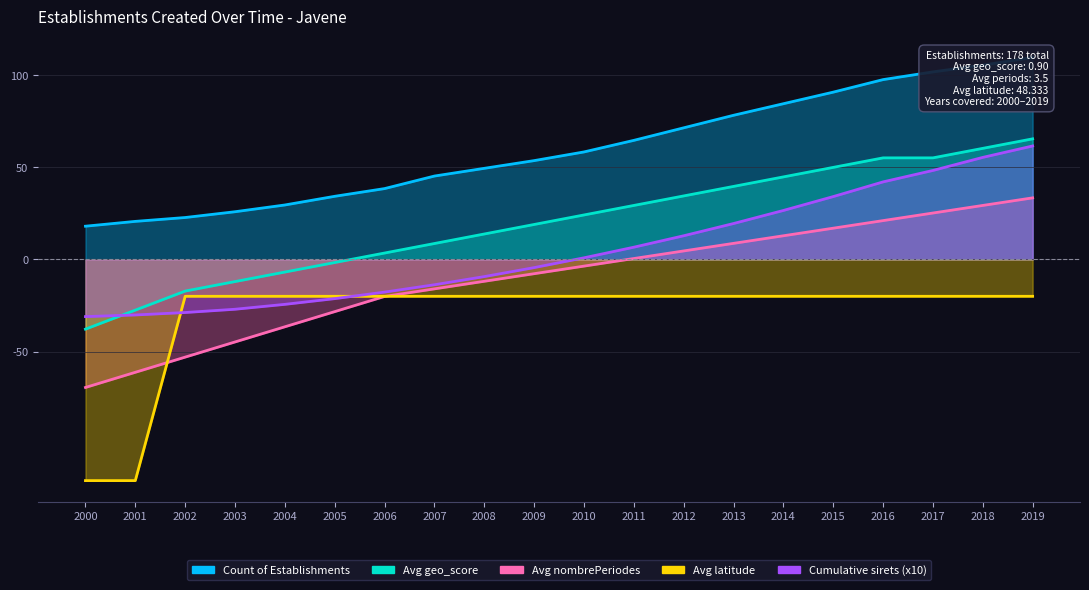

Is the value of Avg nombrePeriodes at 2007 greater than the value of Count of Establishments at 2007?

No